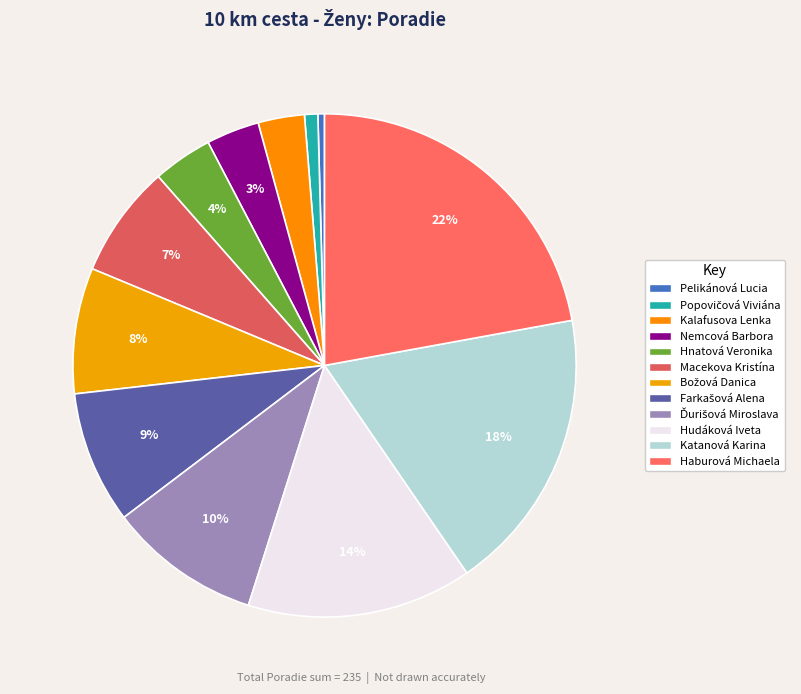

Count the number of slices in the pie.

12